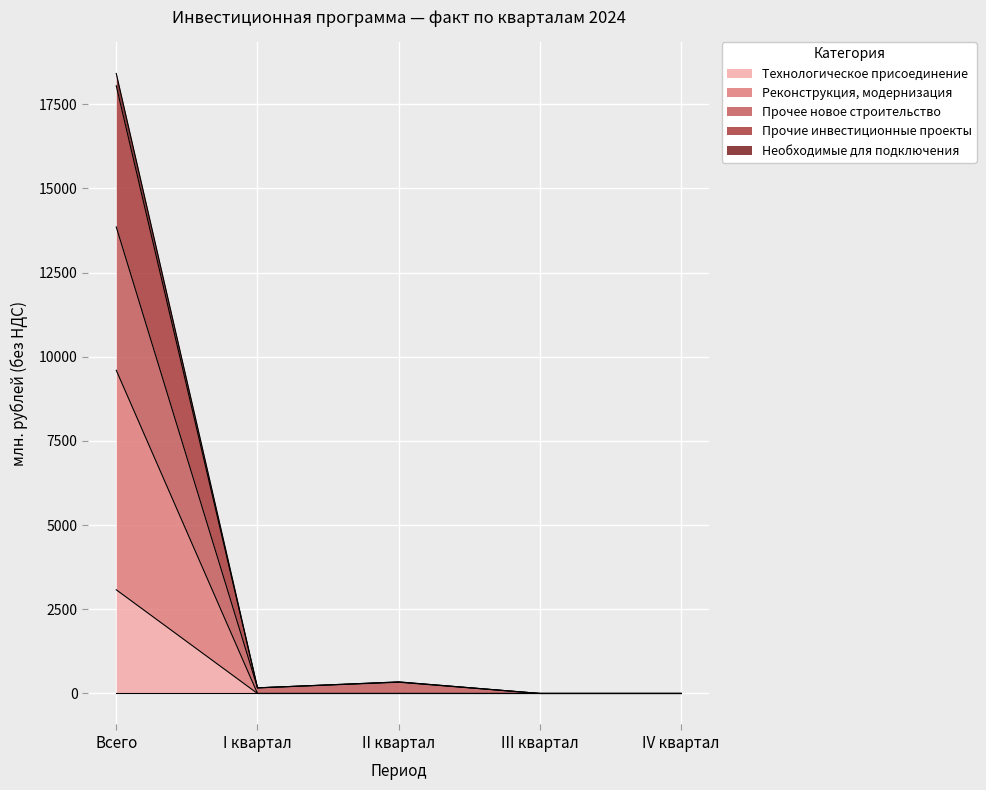

What position from the left is II квартал?

3